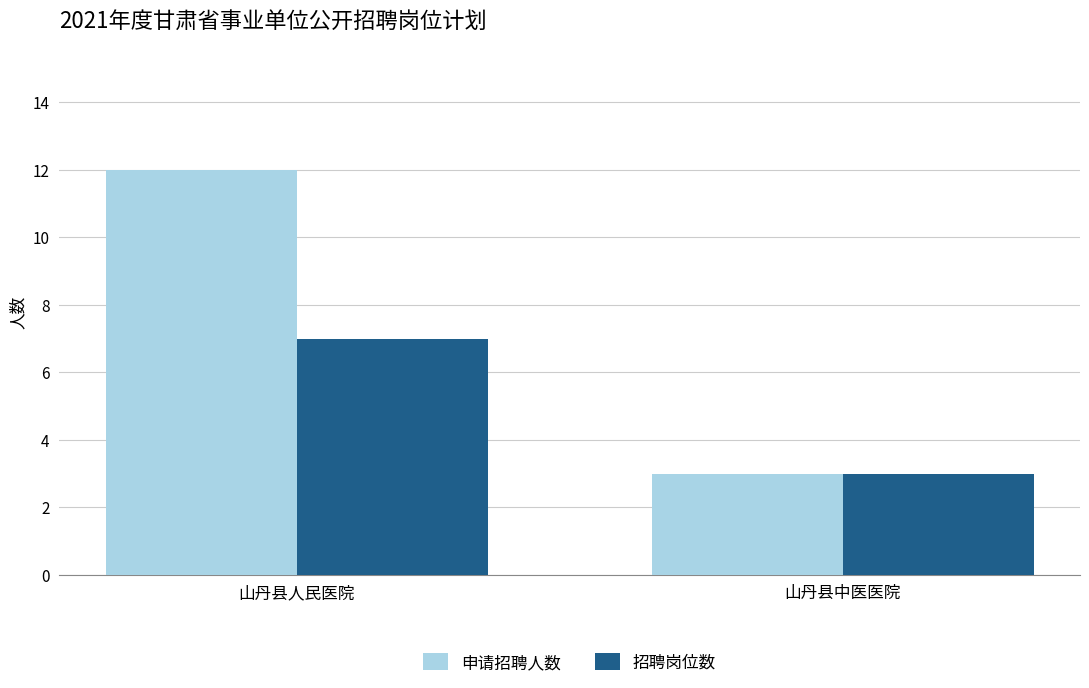

What is the label of the 1st bar from the right?

山丹县中医医院